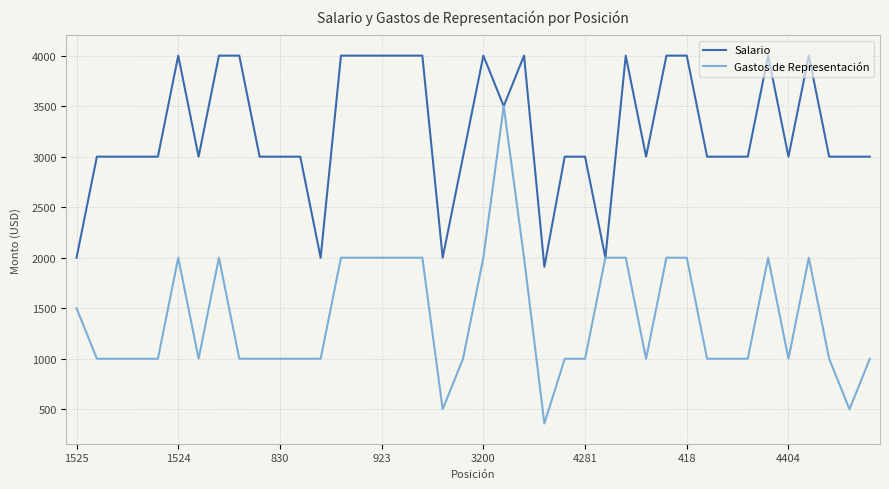

At how many categories does at least one series exceed 2504?

35